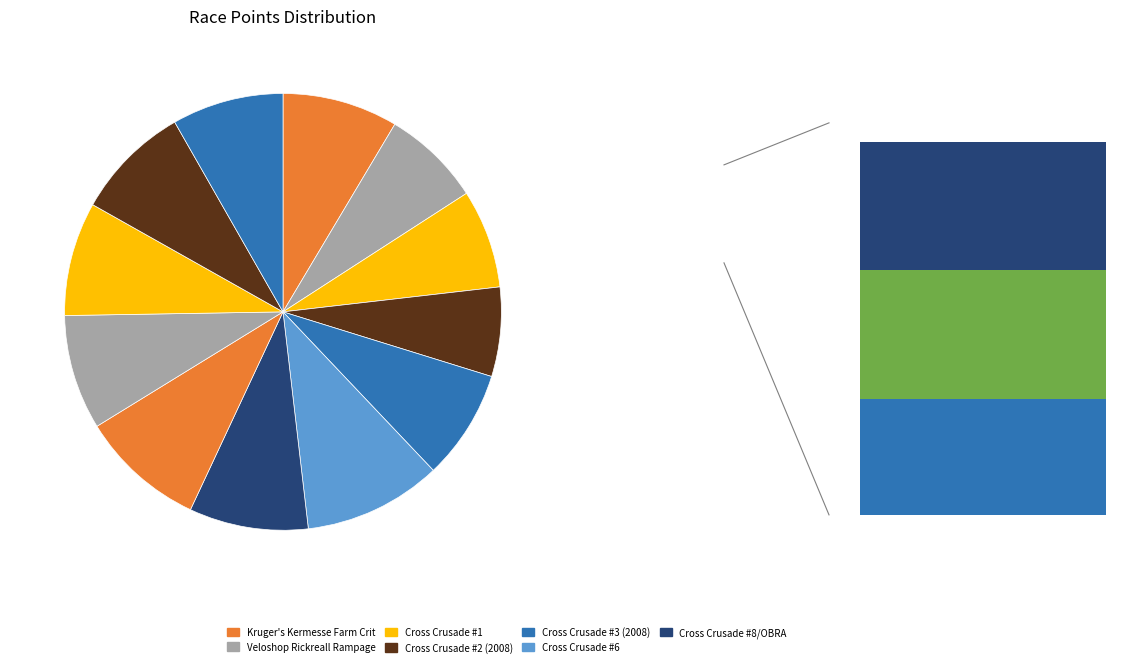

Is there any slice that represents more than half of the pie?

No